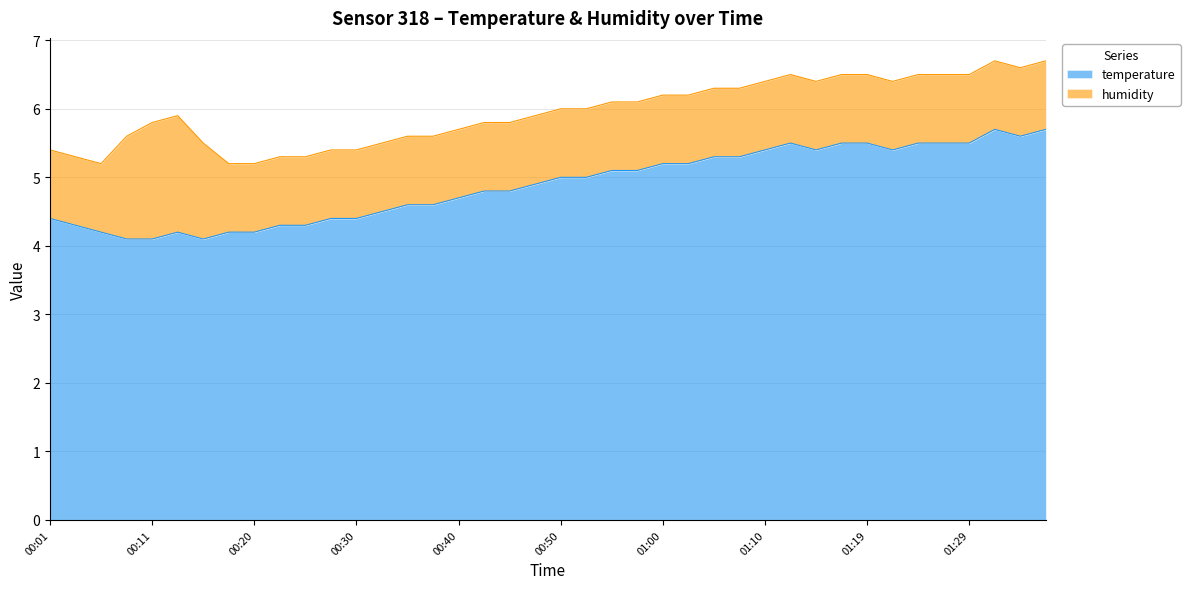

What is the sum of all values?

195.5